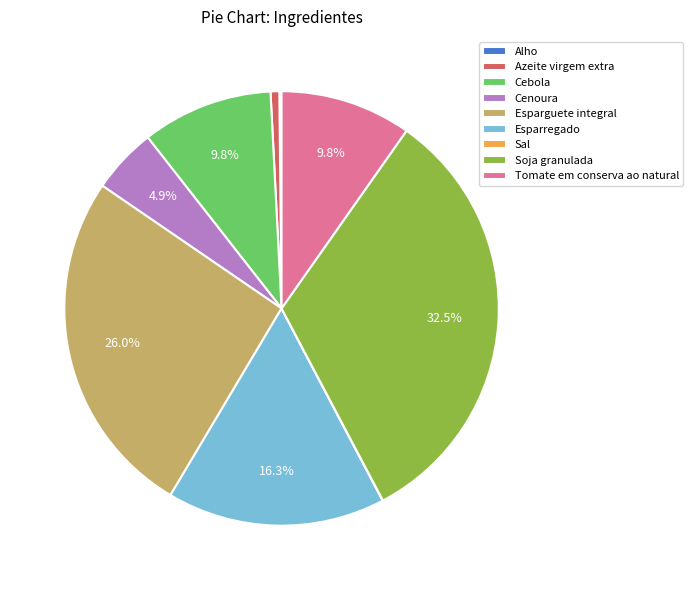

What percentage is NOT represented by Esparregado?

83.7%